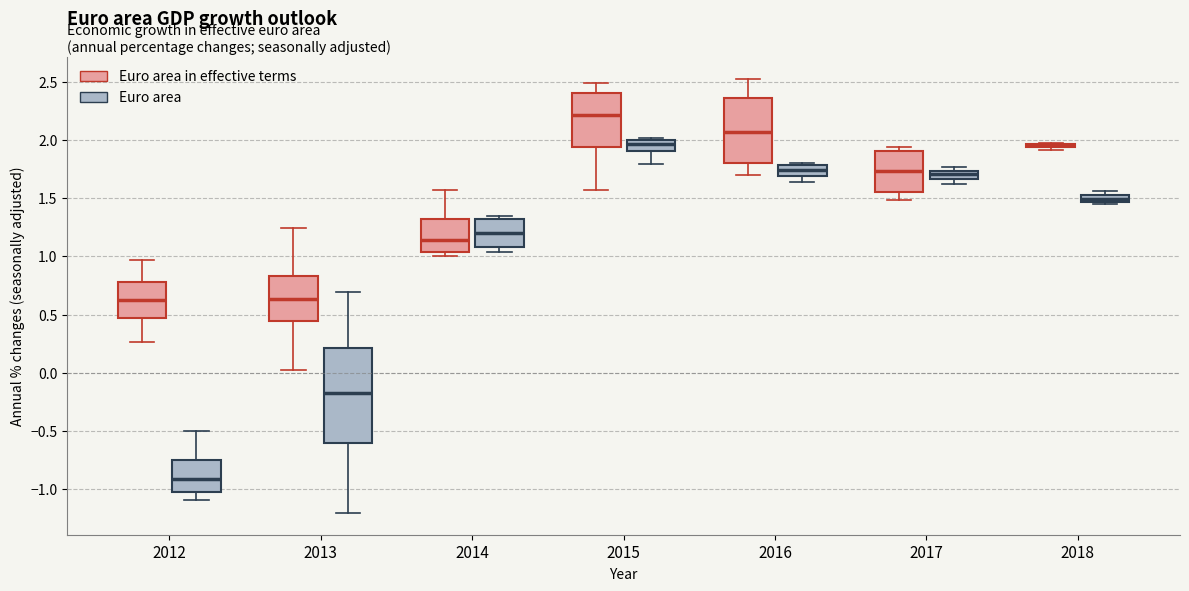

Where is the upper edge of the box for 2017 (Euro area in effective terms) on the y-axis? The values are not printed on the chart, so give them approximately, as read against the axis.

1.90